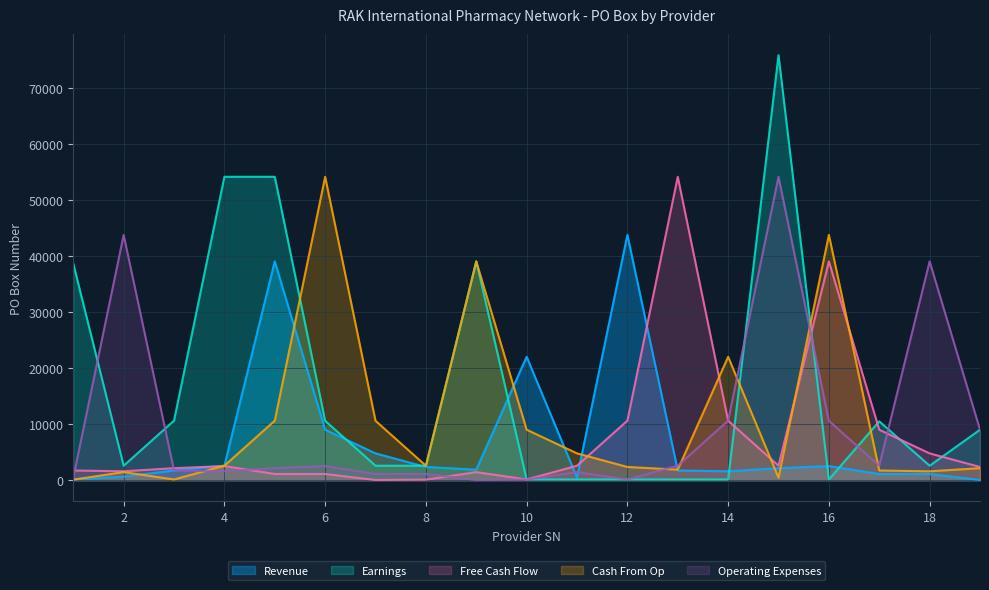

After their last crossing, which series has the higher values: Free Cash Flow or Revenue?

Free Cash Flow